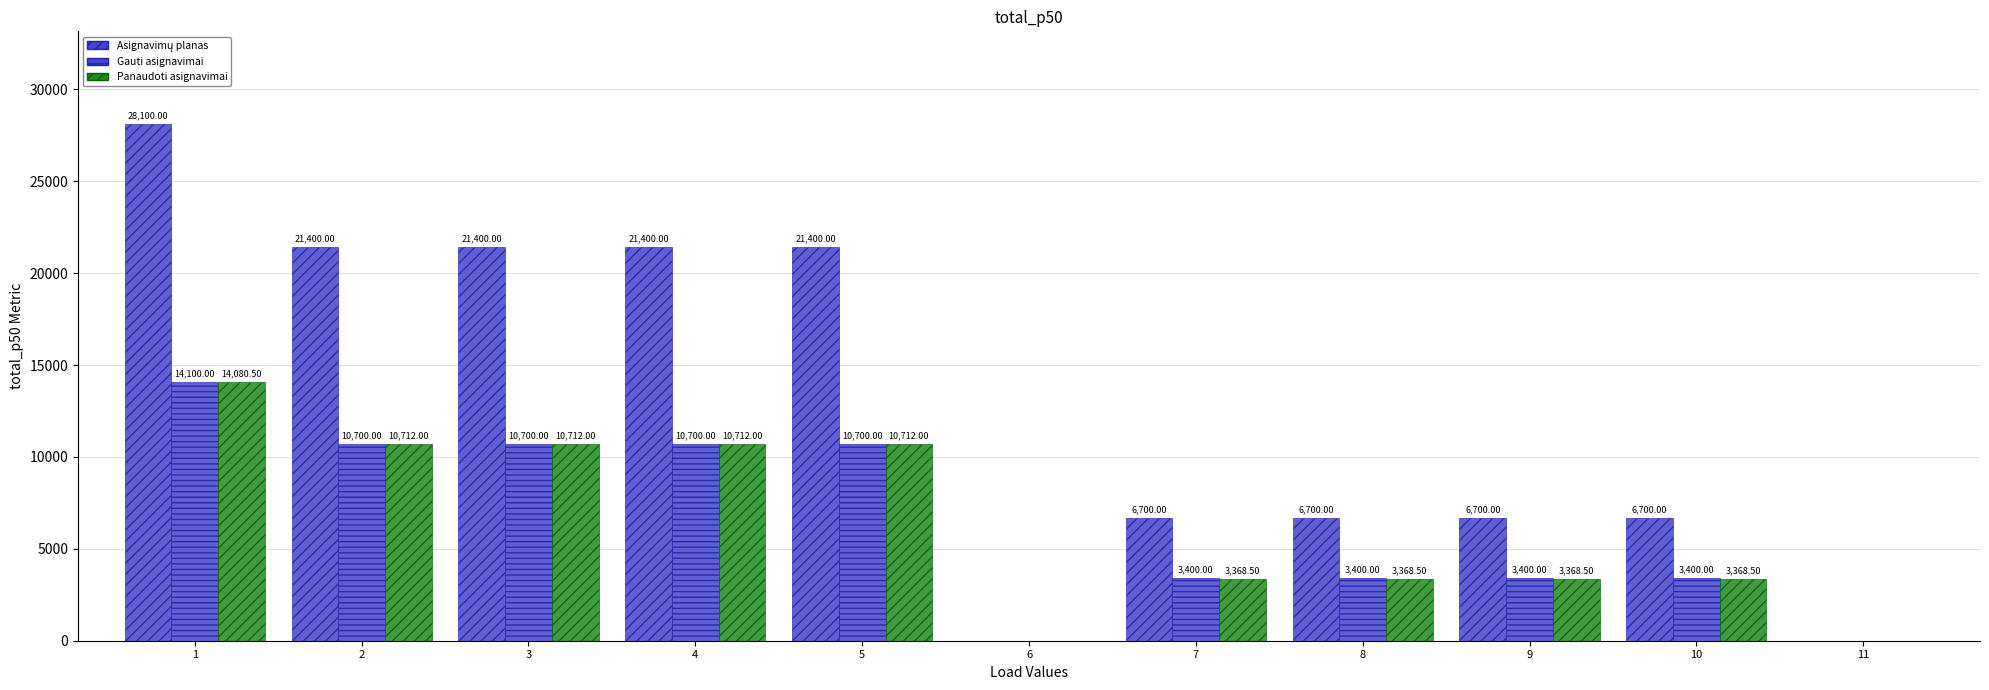

How many distinct data groups are displayed?

3